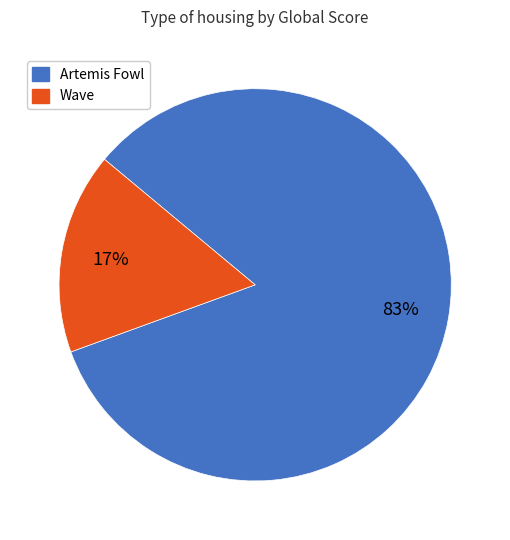

Combined, do Wave and Artemis Fowl account for over 50%?

Yes